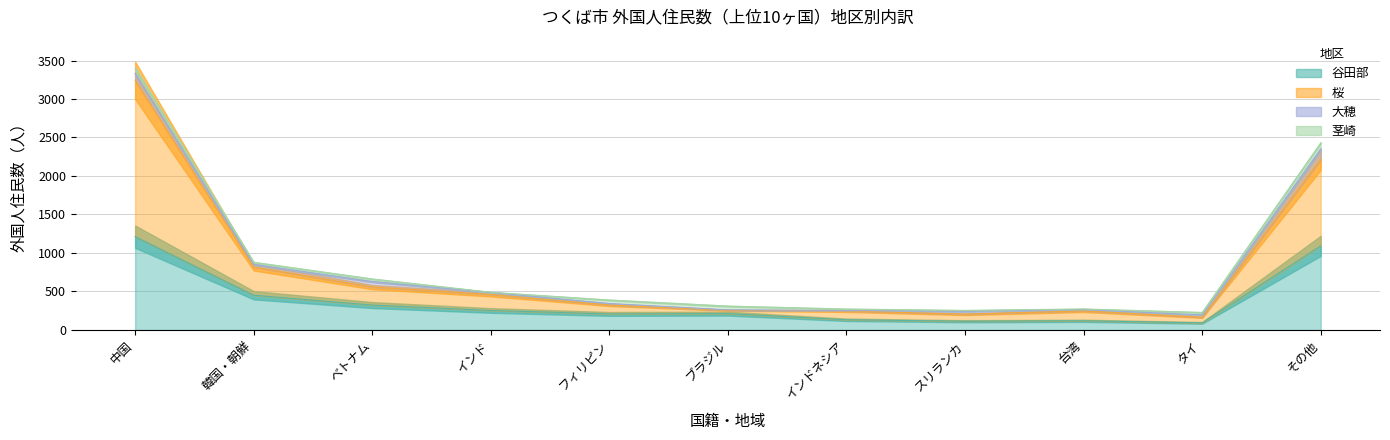

What is the label of the 5th point from the right?

インドネシア